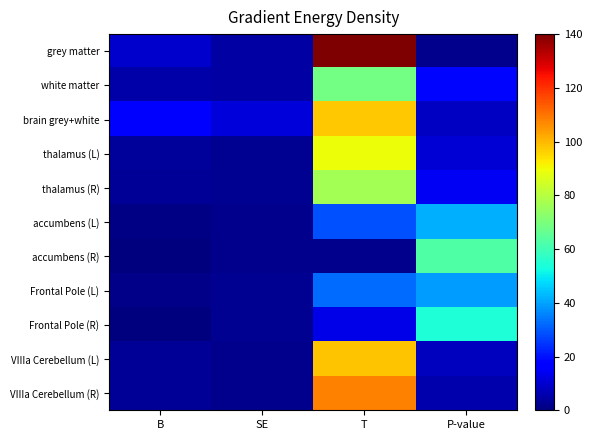

Reading right to left, transcribe all the data shown in this chart.

grey matter: P-value=1.9	T=140.0	SE=4.4	B=9.8
white matter: P-value=18.2	T=68.7	SE=4.7	B=5.1
brain grey+white: P-value=8.3	T=97.6	SE=11.3	B=17.1
thalamus (L): P-value=10.6	T=89.3	SE=2.5	B=3.5
thalamus (R): P-value=14.7	T=77.1	SE=2.6	B=3.1
accumbens (L): P-value=41.7	T=28.9	SE=2.0	B=0.9
accumbens (R): P-value=62.6	T=1.9	SE=2.0	B=0.1
Frontal Pole (L): P-value=39.0	T=32.8	SE=2.6	B=1.3
Frontal Pole (R): P-value=54.2	T=12.8	SE=2.6	B=0.5
VIIIa Cerebellum (L): P-value=8.1	T=98.3	SE=2.0	B=3.0
VIIIa Cerebellum (R): P-value=6.0	T=107.9	SE=2.0	B=3.3